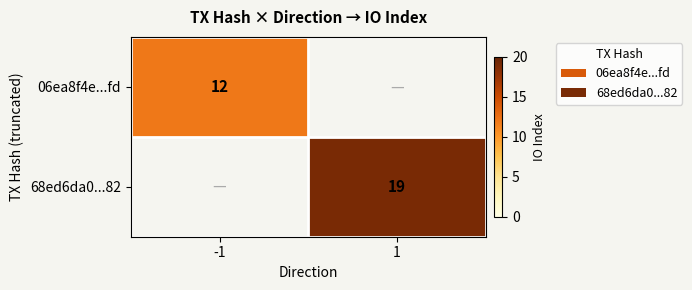

Is it true that 68ed6da0...82 equals 12 at 1?

False